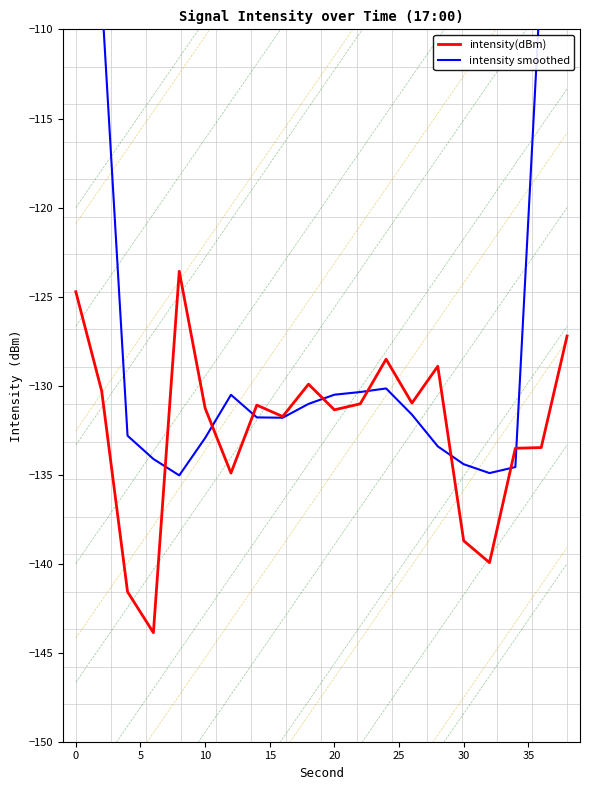

True or false: intensity(dBm) has a value of -124.7 at 0.

True